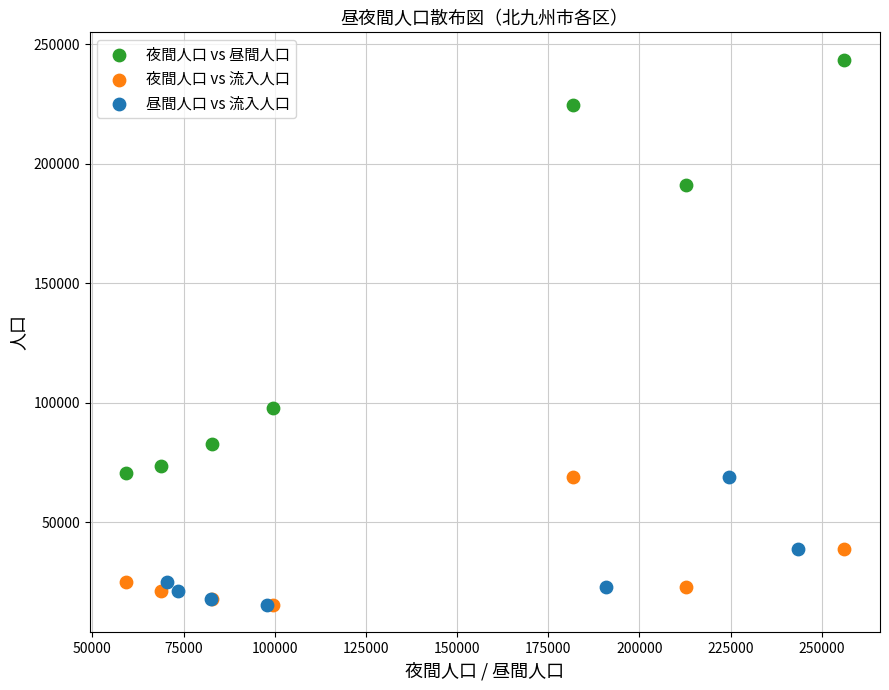

Which series contains the highest Y value?

夜間人口 vs 昼間人口